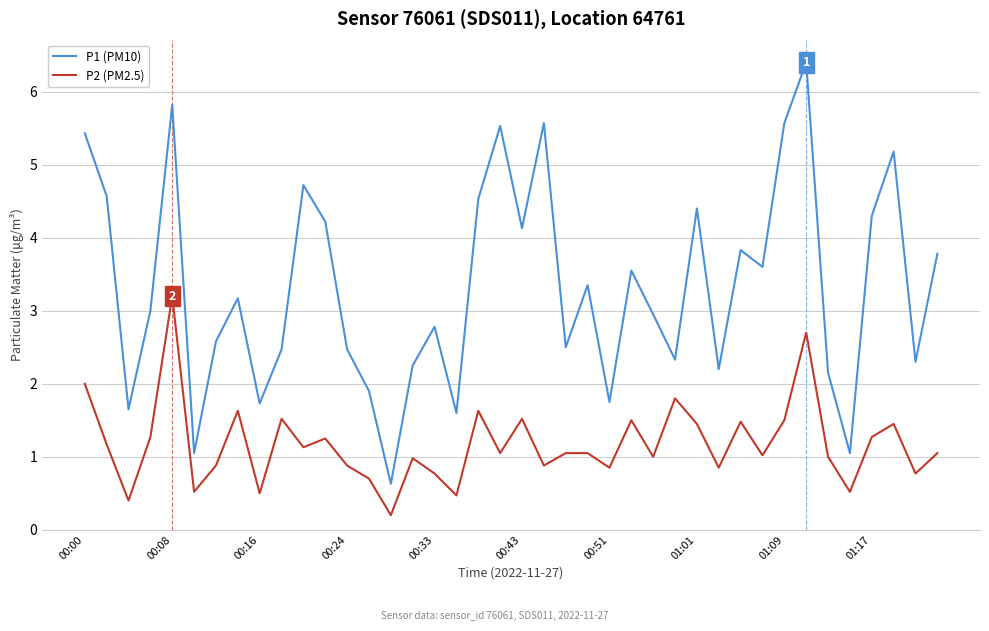

List the series in order of their overall mean, lowest first.

P2 (PM2.5), P1 (PM10)